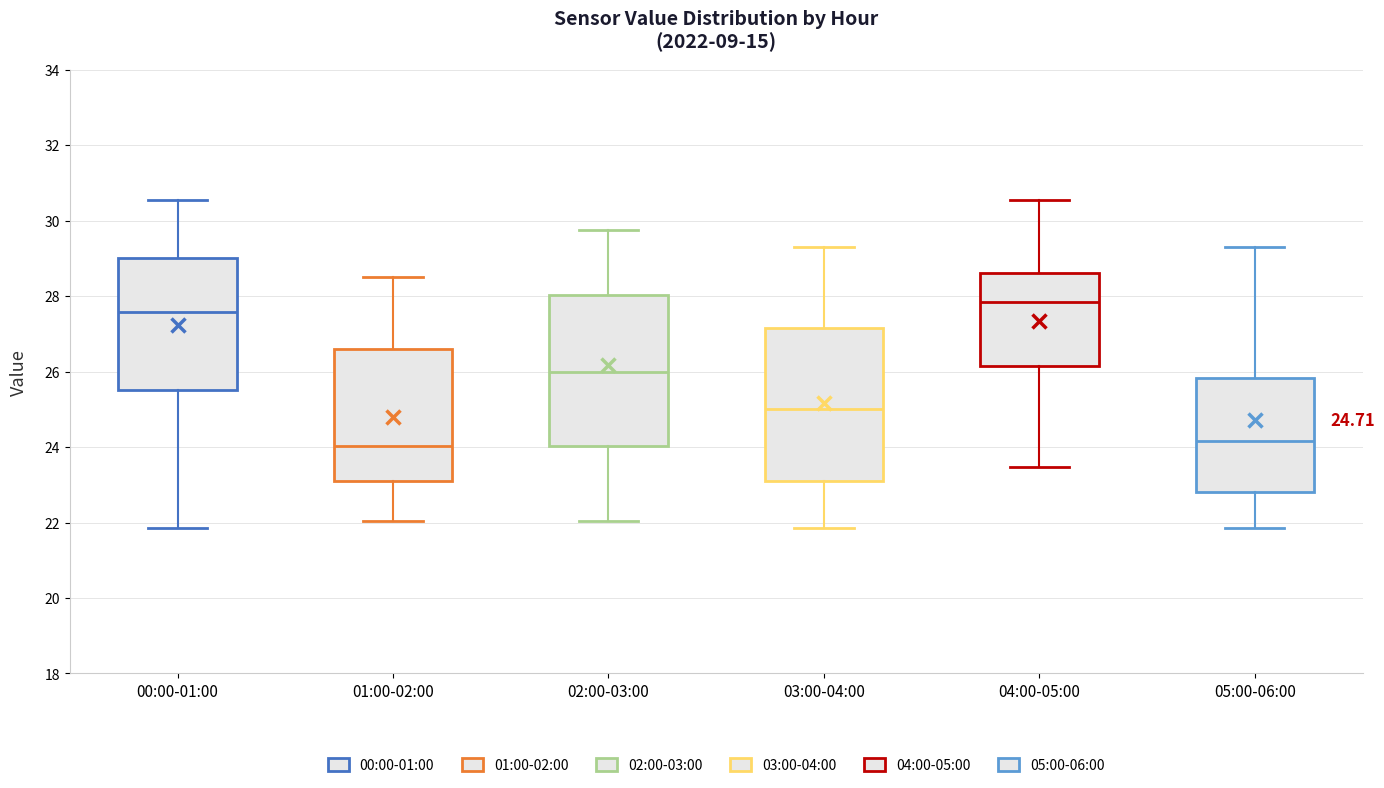

Which box has the highest median line?

04:00-05:00